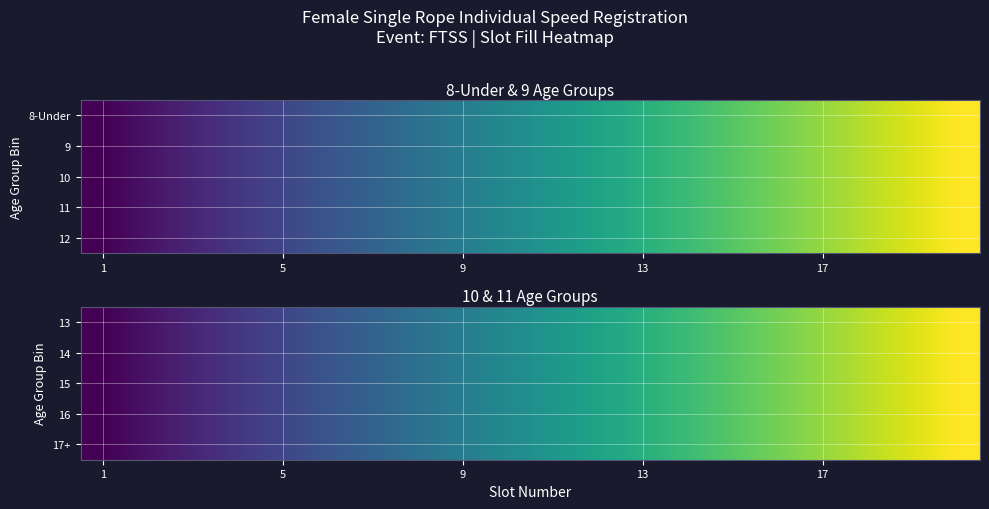

At how many categories does at least one series exceed 14?

6